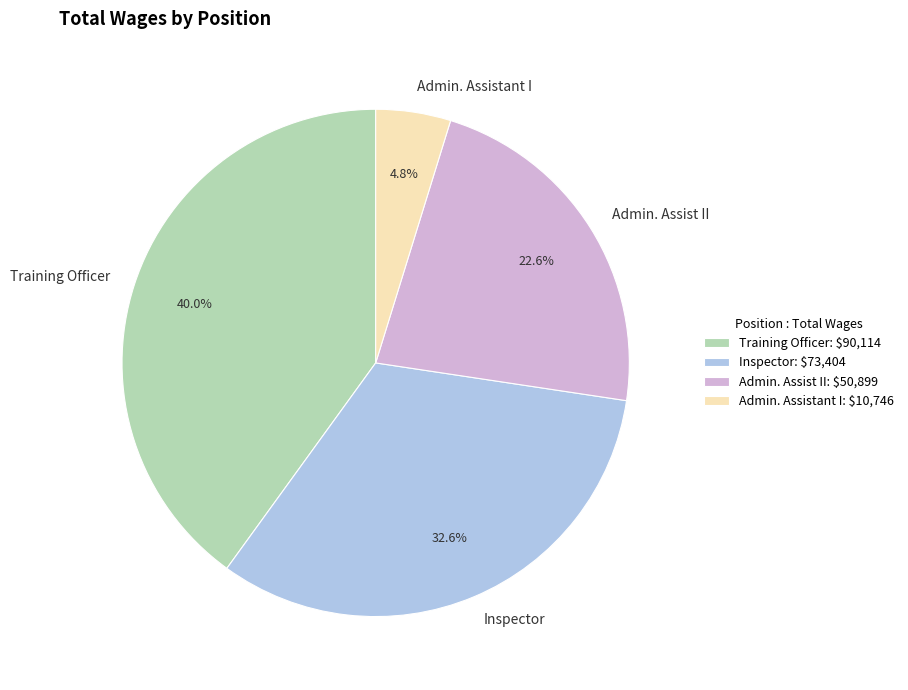

How much of the chart is everything except Inspector?

67.4%